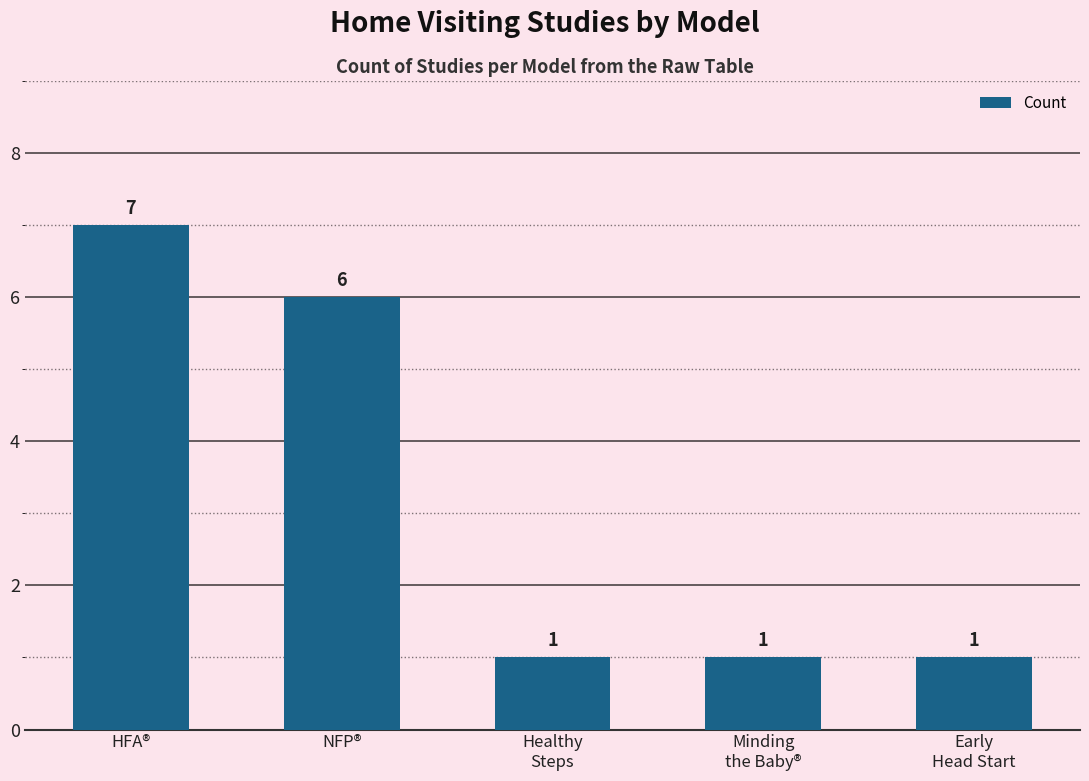

Which category has the highest value across all series?

HFA®